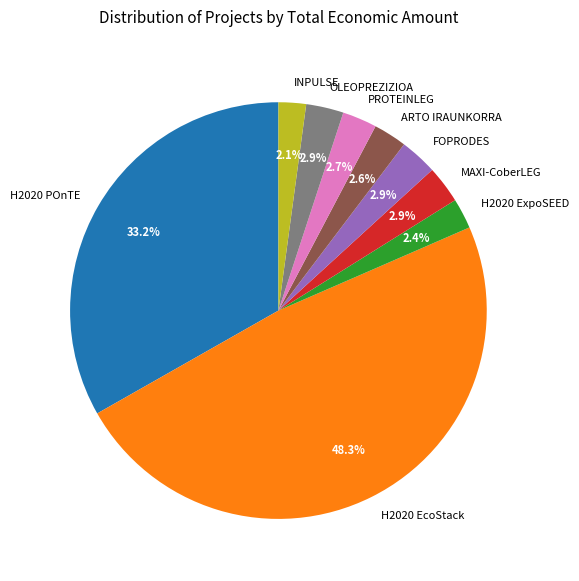

To the nearest percent, what percentage of the pie is MAXI-CoberLEG?

3%